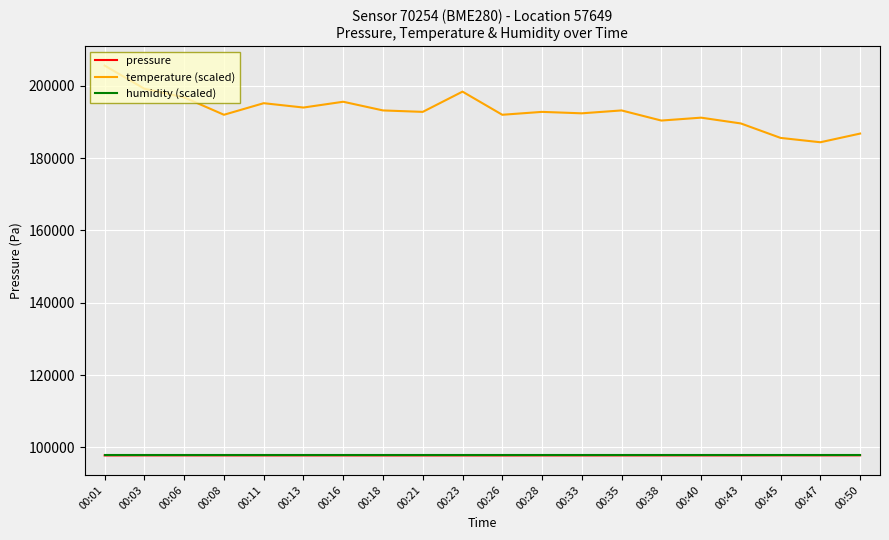

At which label does temperature (scaled) reach its minimum?

00:47